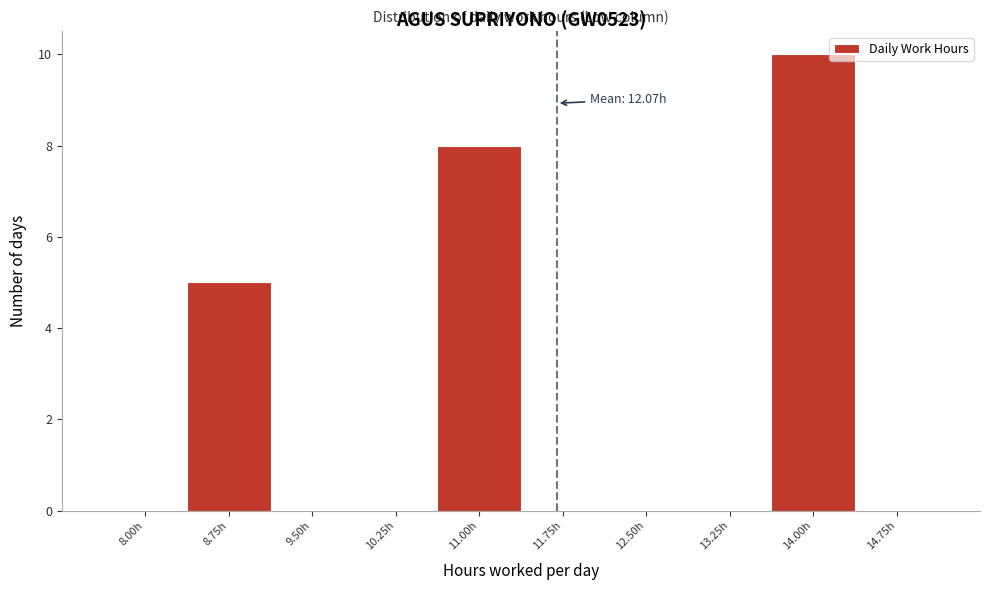

Reading right to left, extract all data points from this chart.

14.75h=0	14.00h=10	13.25h=0	12.50h=0	11.75h=0	11.00h=8	10.25h=0	9.50h=0	8.75h=5	8.00h=0